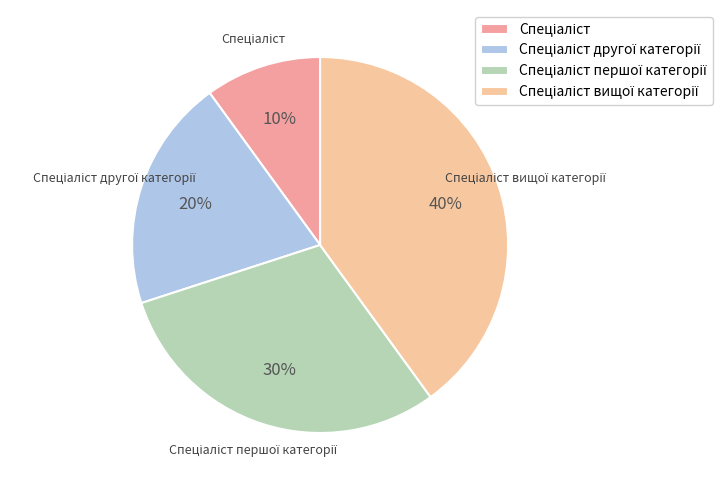

How many segments does this pie chart have?

4